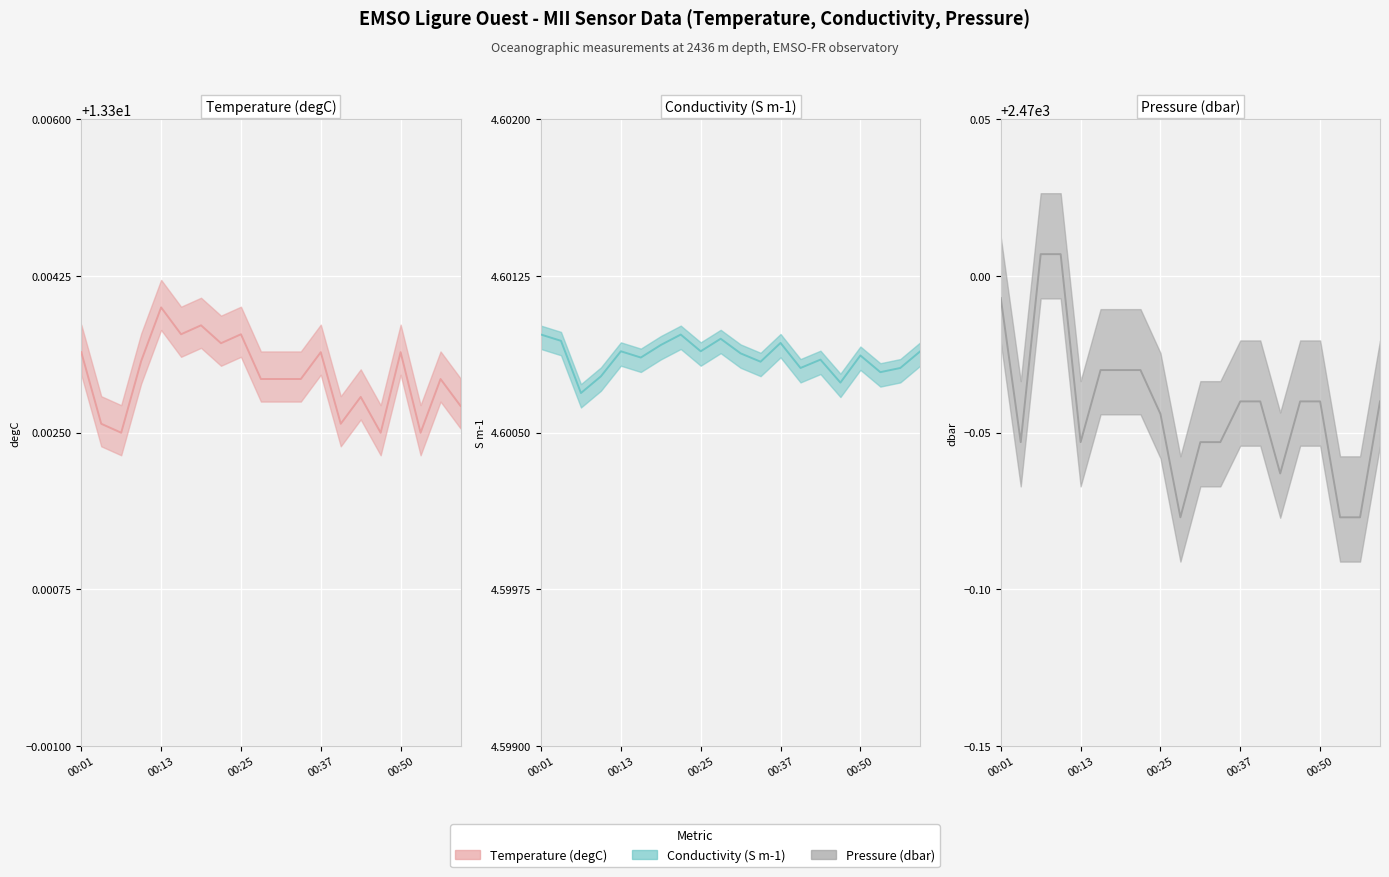

Reading left to right, list all the values displayed in this chart.

Temperature (degC) line: 13.3	13.3	13.3	13.3	13.3	13.3	13.3	13.3	13.3	13.3	13.3	13.3	13.3	13.3	13.3	13.3	13.3	13.3	13.3	13.3
Conductivity (S m-1) line: 4.6	4.6	4.6	4.6	4.6	4.6	4.6	4.6	4.6	4.6	4.6	4.6	4.6	4.6	4.6	4.6	4.6	4.6	4.6	4.6
Pressure (dbar) line: 2470.0	2469.9	2470.0	2470.0	2469.9	2470.0	2470.0	2470.0	2470.0	2469.9	2469.9	2469.9	2470.0	2470.0	2469.9	2470.0	2470.0	2469.9	2469.9	2470.0